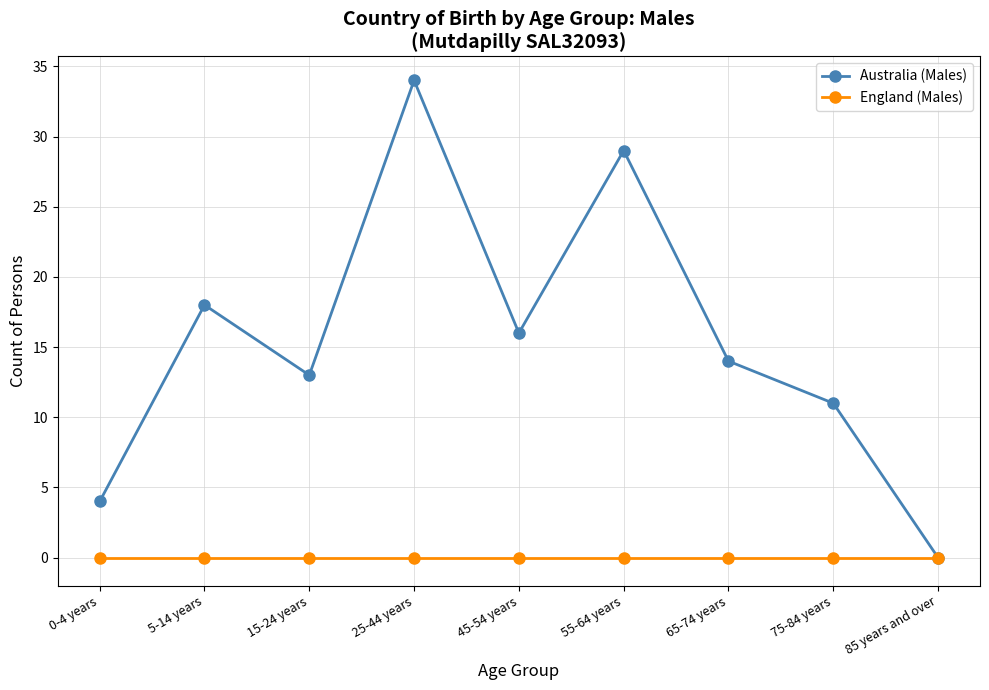

At 5-14 years, list the series in order from smallest to largest.

England (Males), Australia (Males)